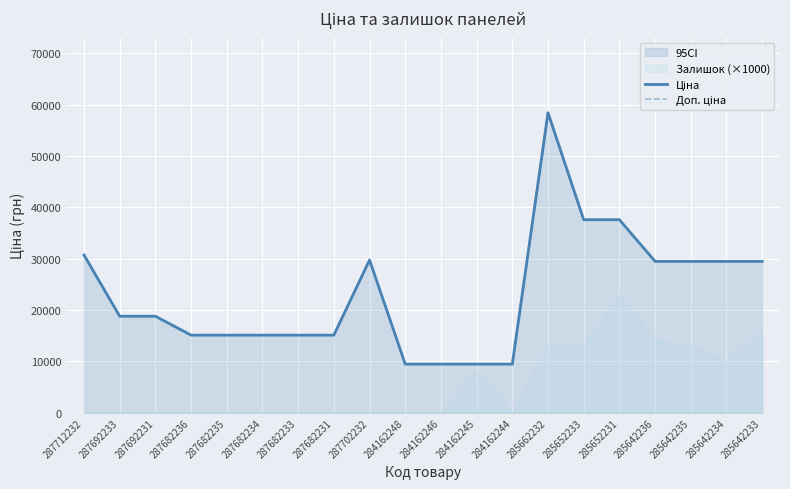

At 287712232, list the series in order from smallest to largest.

Ціна, Доп. ціна